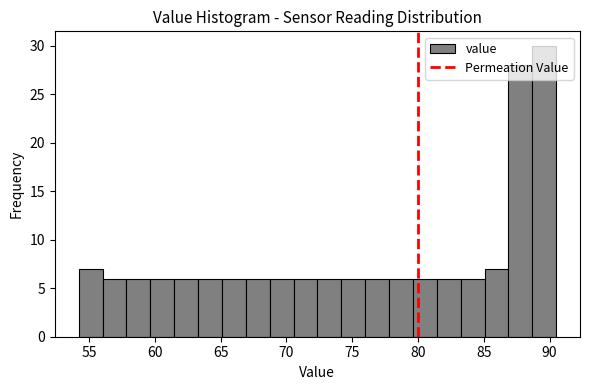

Read against the x-axis, roughly where is the centre of the tallest bar?

89.5